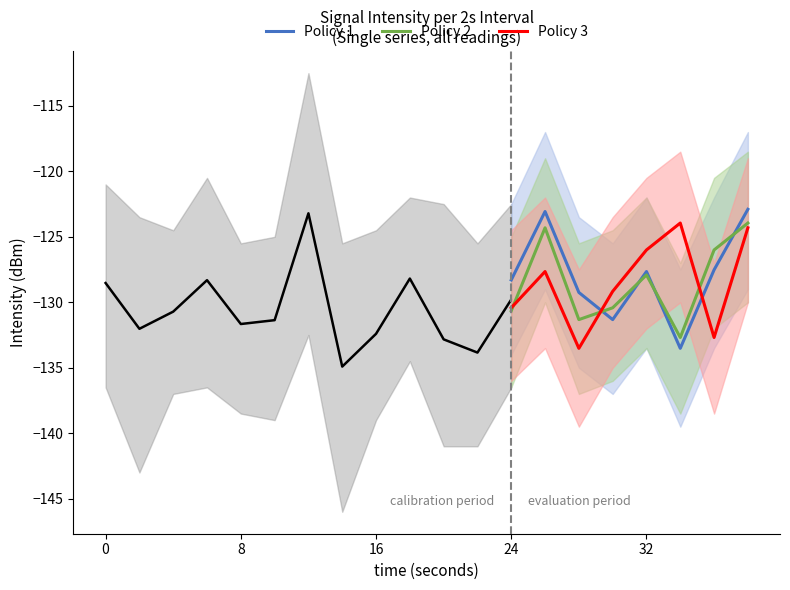

What is the highest value of the Policy 3 series?

-123.9